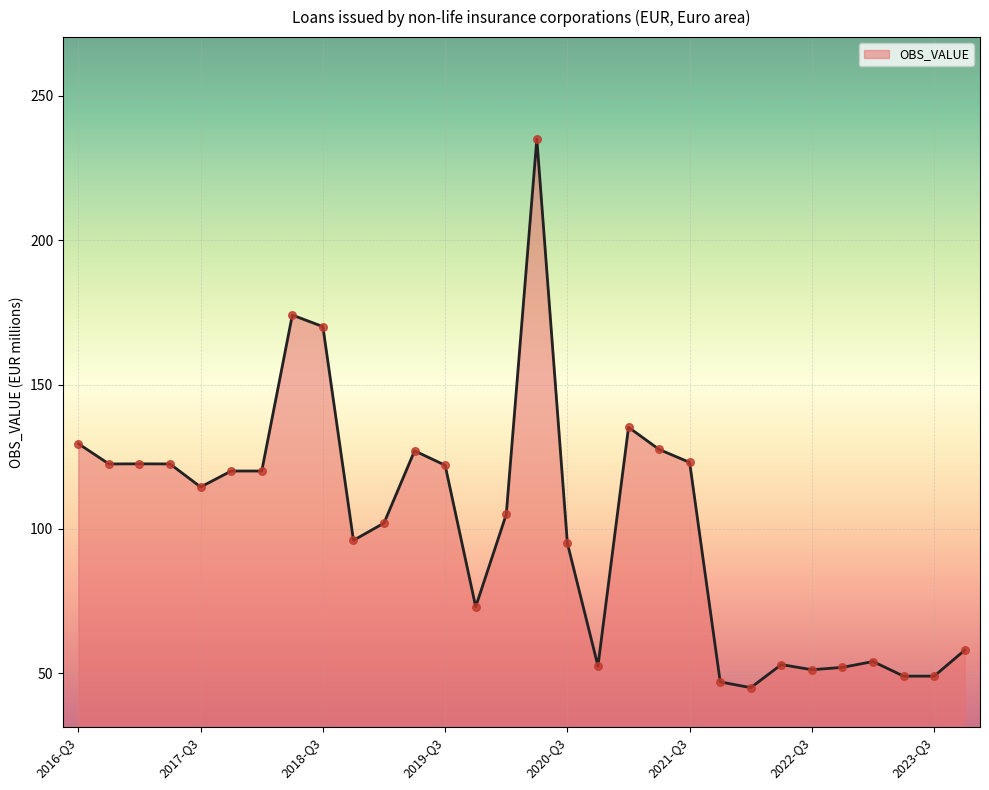

What is the greatest value displayed?

235.1